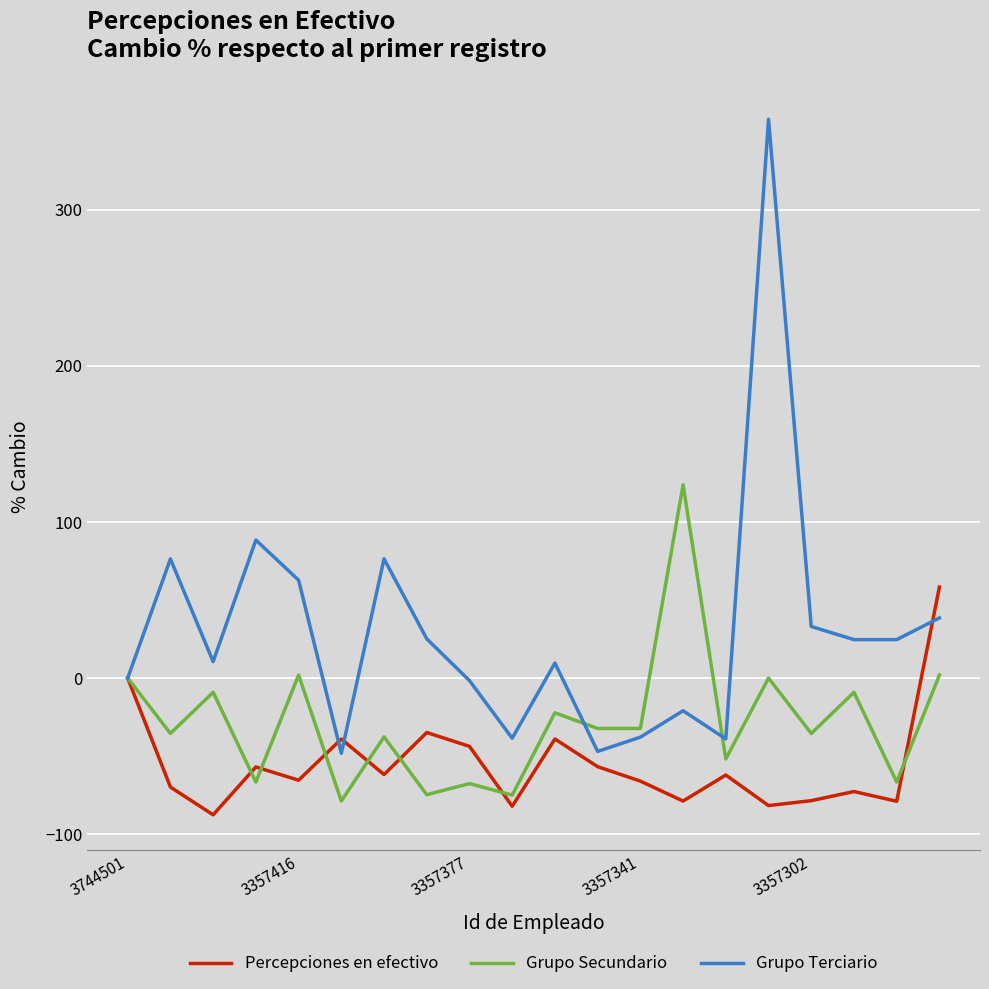

At how many categories does at least one series exceed 307?

1